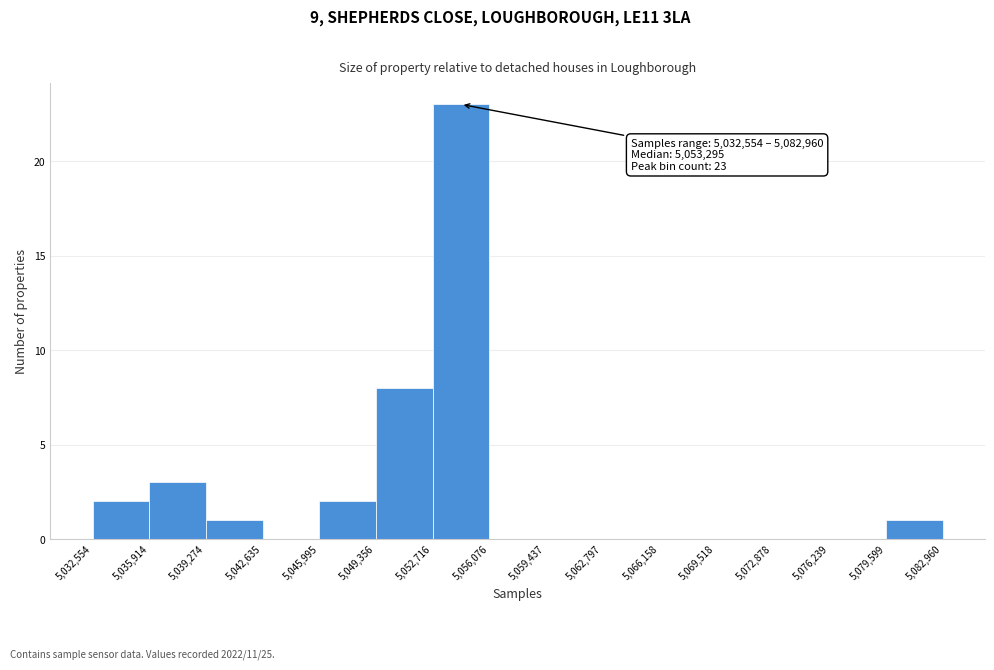

Which range on the x-axis has the tallest bar?

5,052,716 to 5,056,076